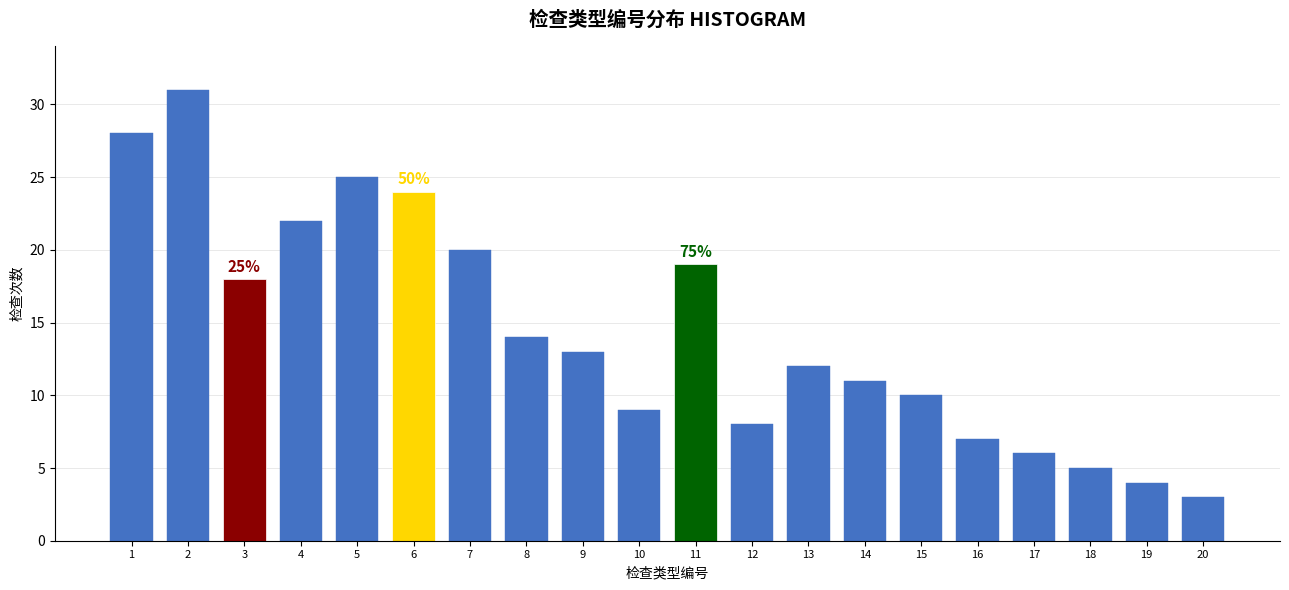

Reading left to right, list all the values displayed in this chart.

28	31	18	22	25	24	20	14	13	9	19	8	12	11	10	7	6	5	4	3